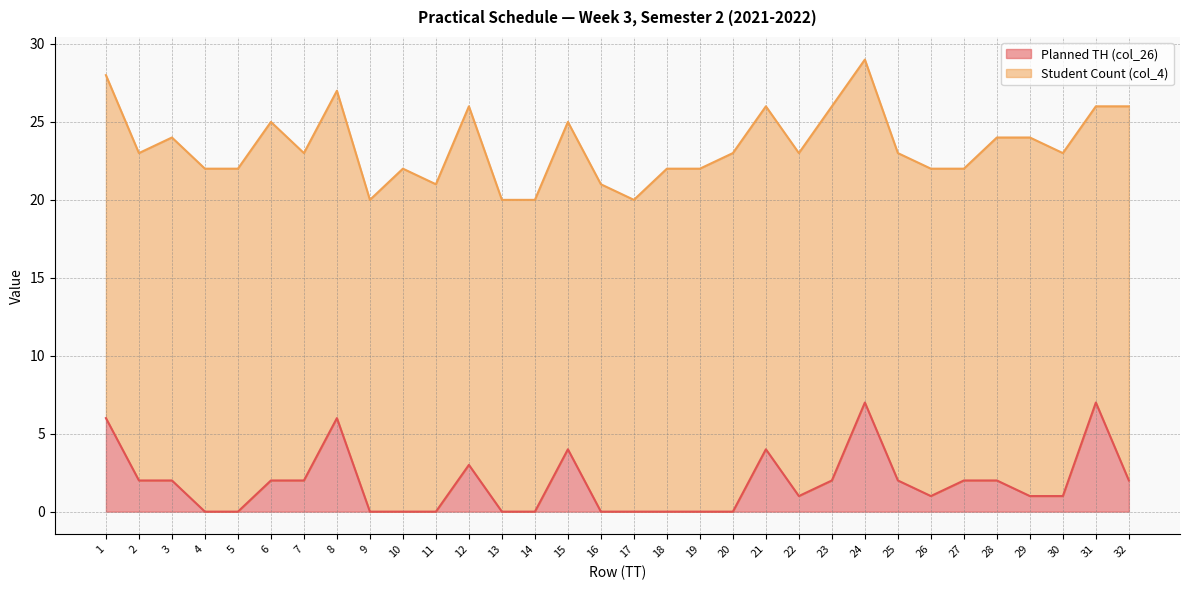

Between 20 and 9, which is larger?

20